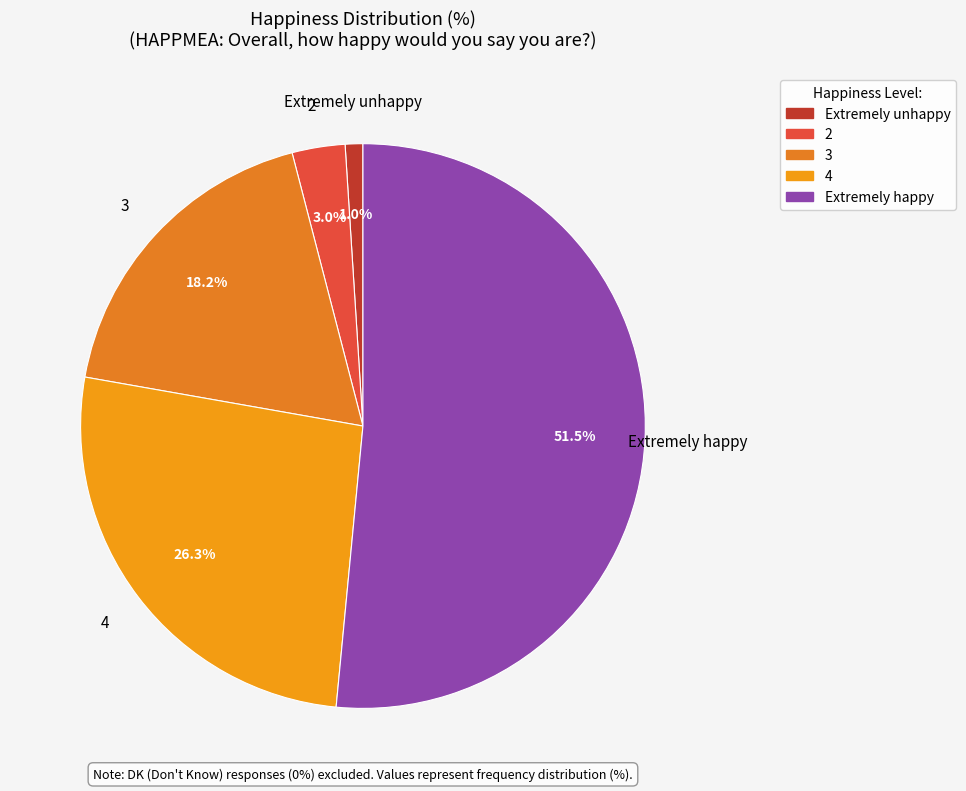

The Extremely happy slice represents 66% of the pie. True or false?

False